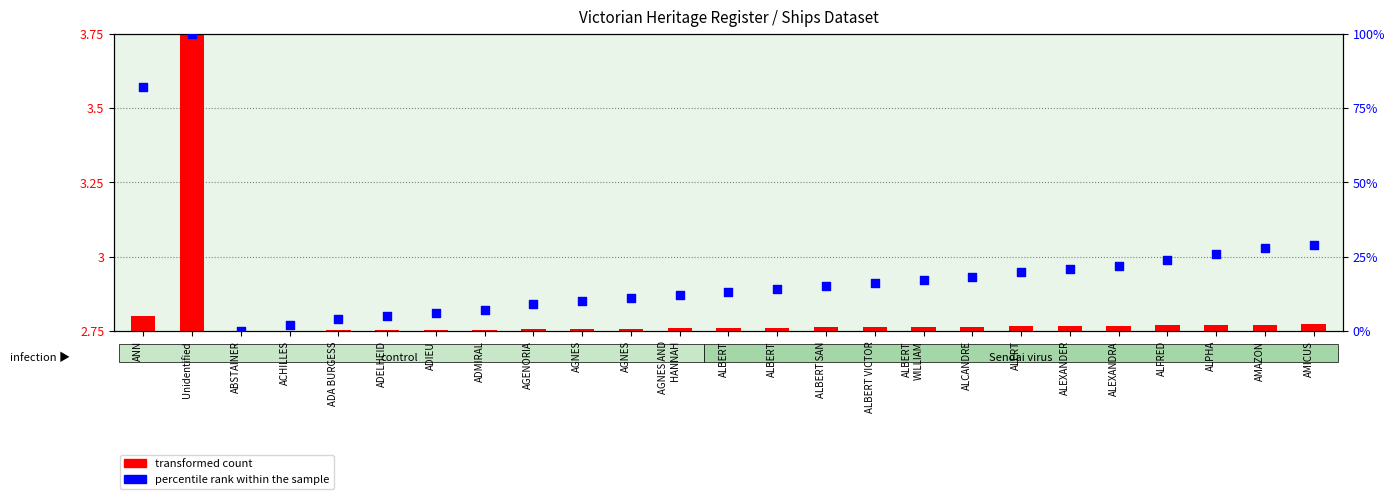

At which category is the sum across all series the highest?

Unidentified